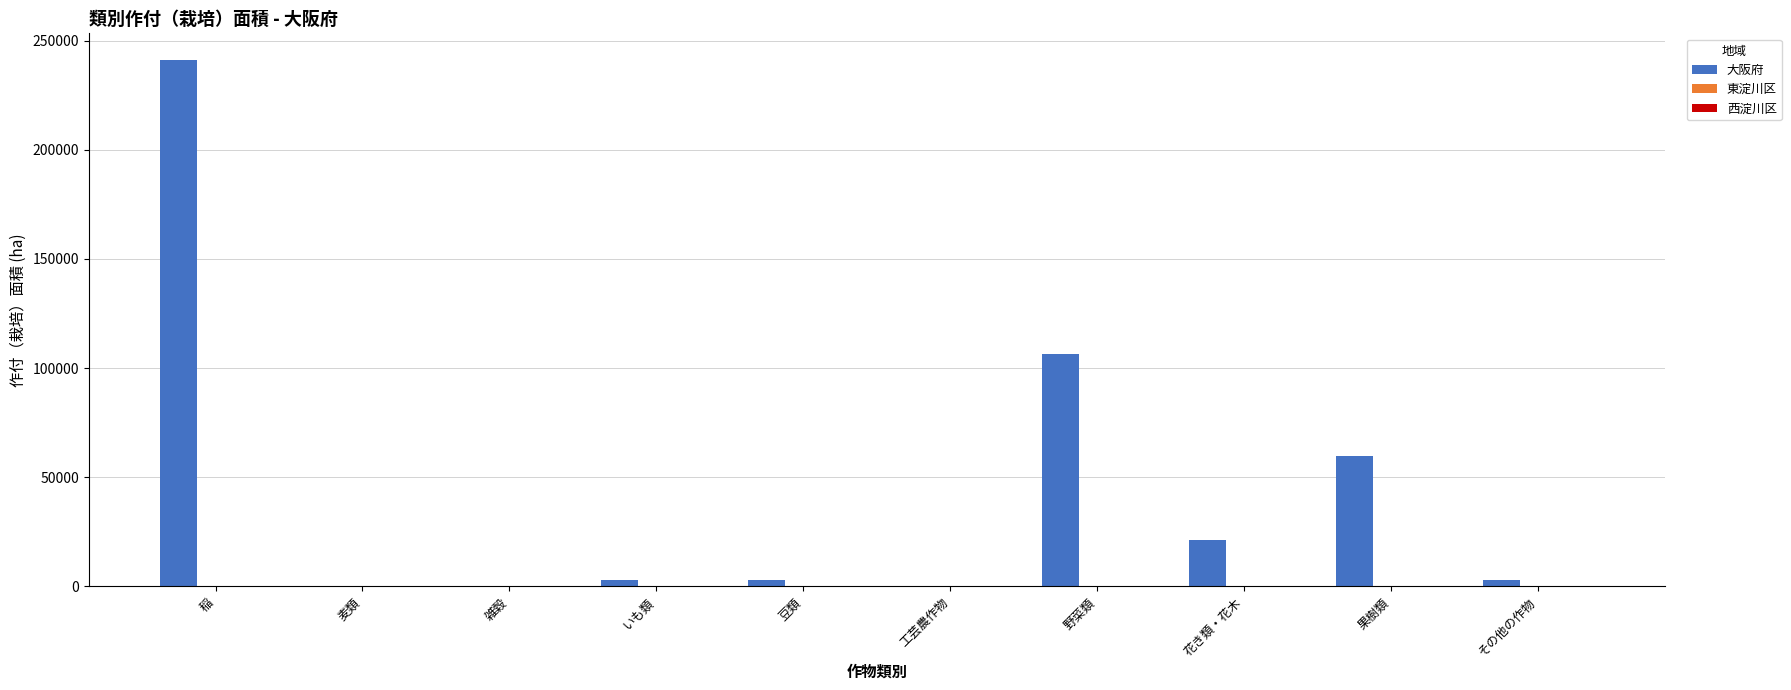

At which label is 大阪府 closest to 120671?

野菜類